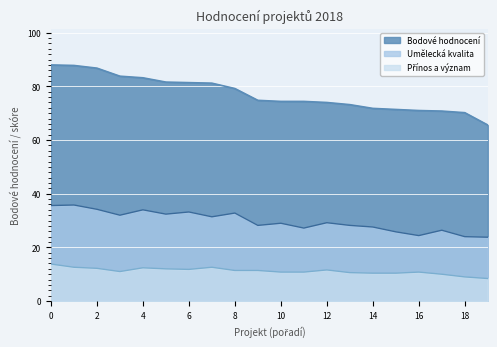

True or false: Umělecká kvalita has more than 2 points higher than both neighbors.

True